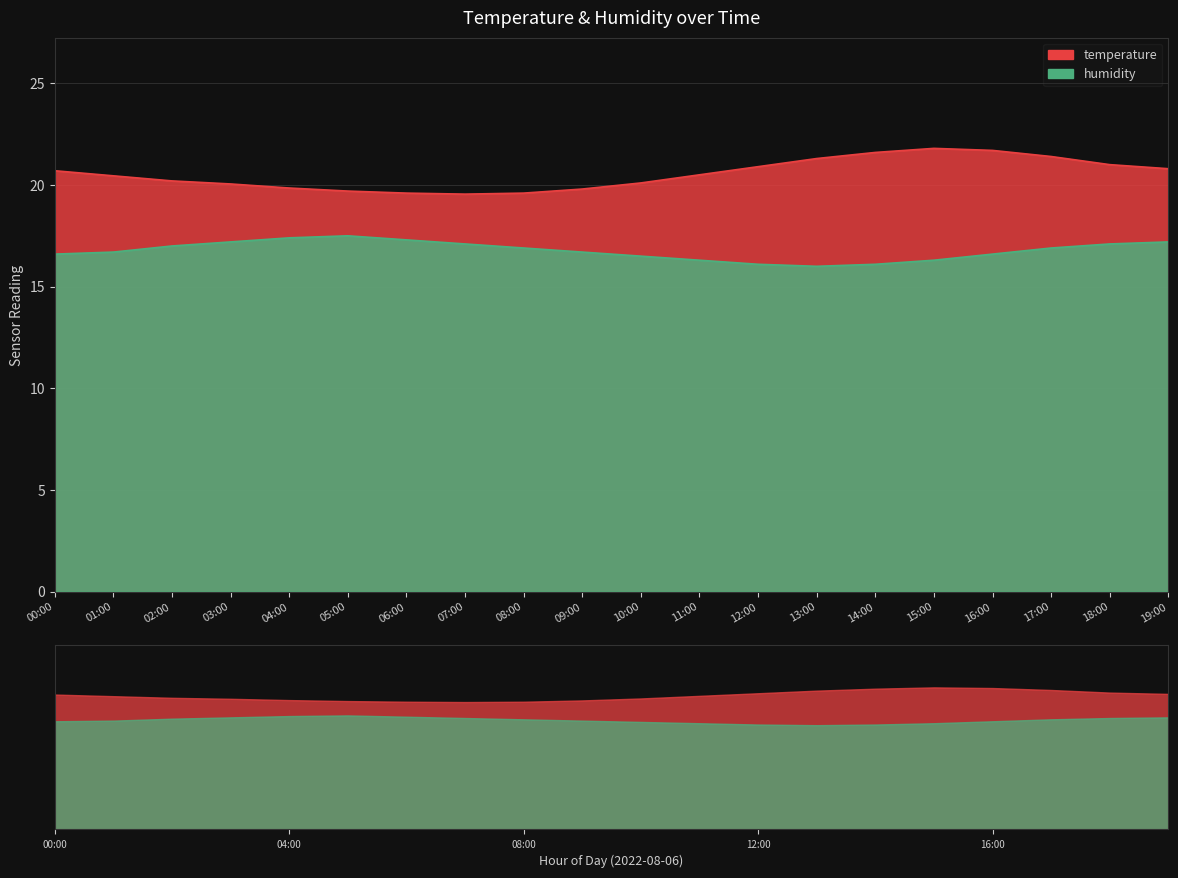

True or false: humidity and temperature intersect in this chart.

False